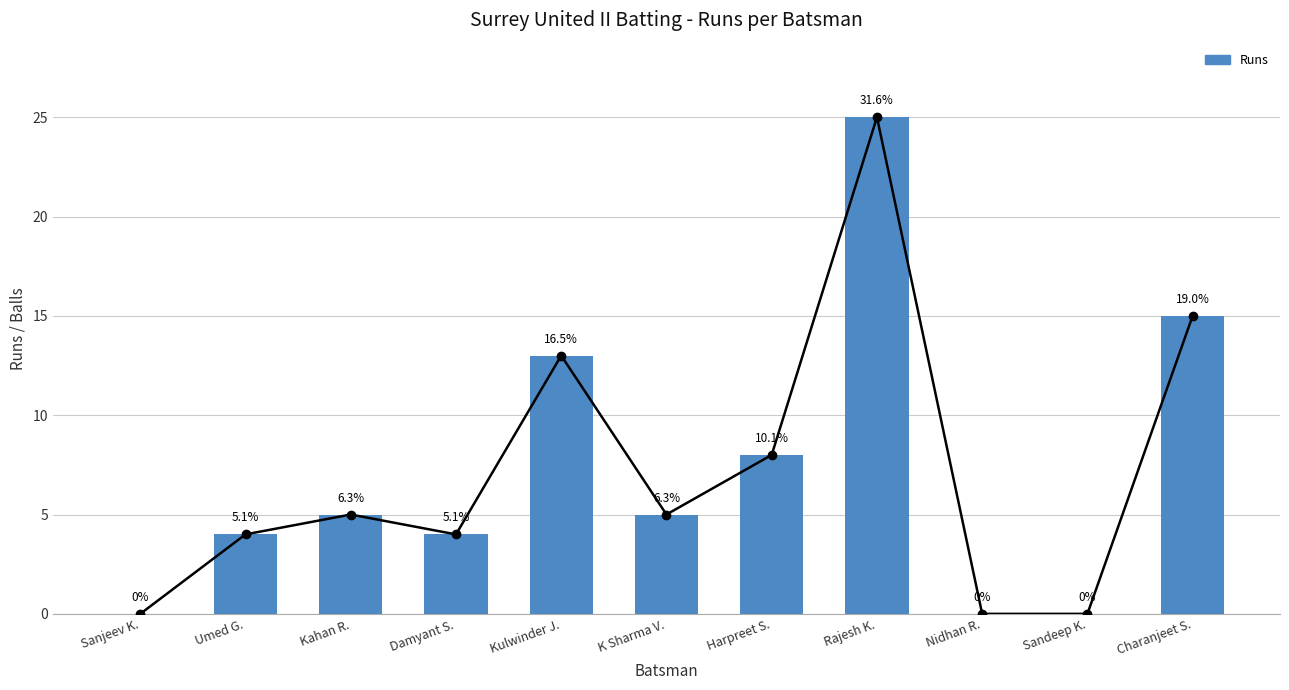

Is it true that the value at Umed G. is 4?

True